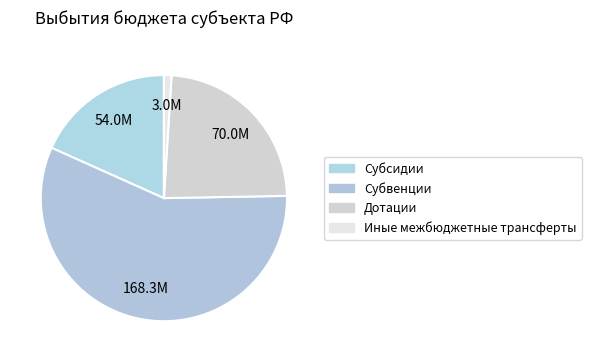

To the nearest percent, what is the difference between the Субсидии and Иные межбюджетные трансферты slice percentages?

17%